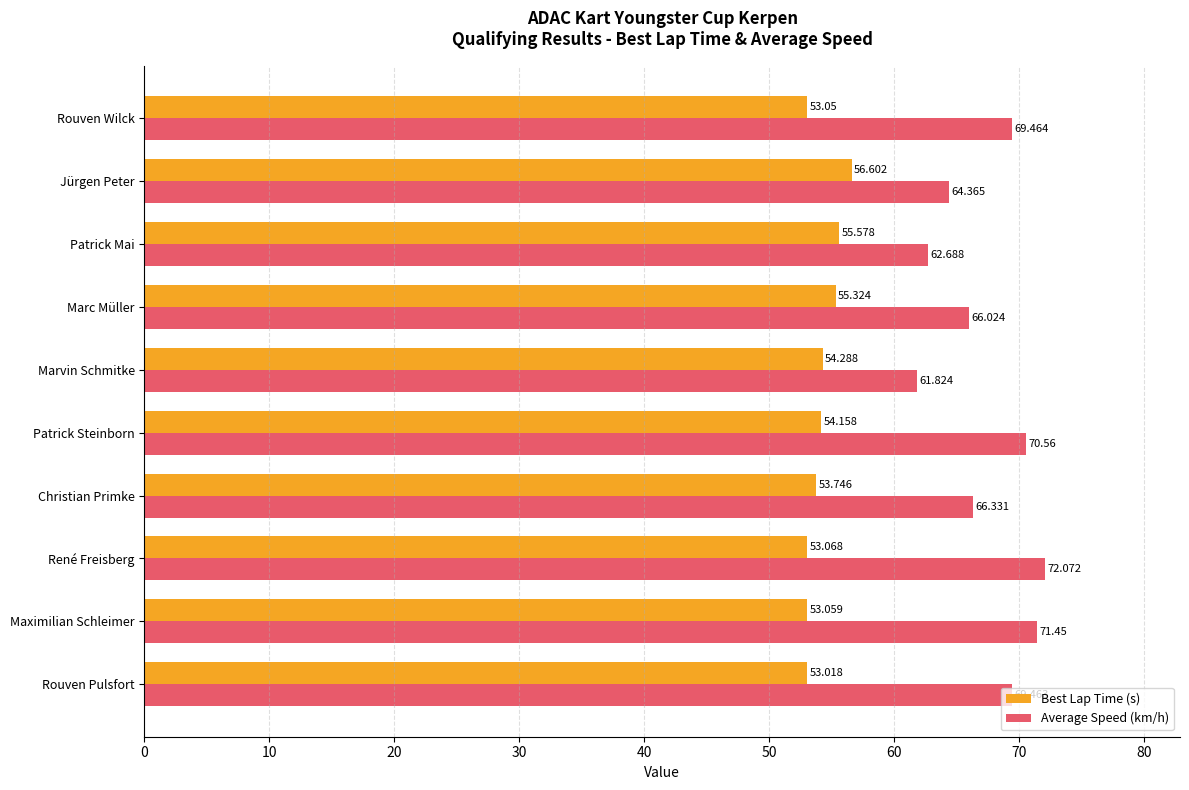

Which series has the largest total across all categories?

Average Speed (km/h)